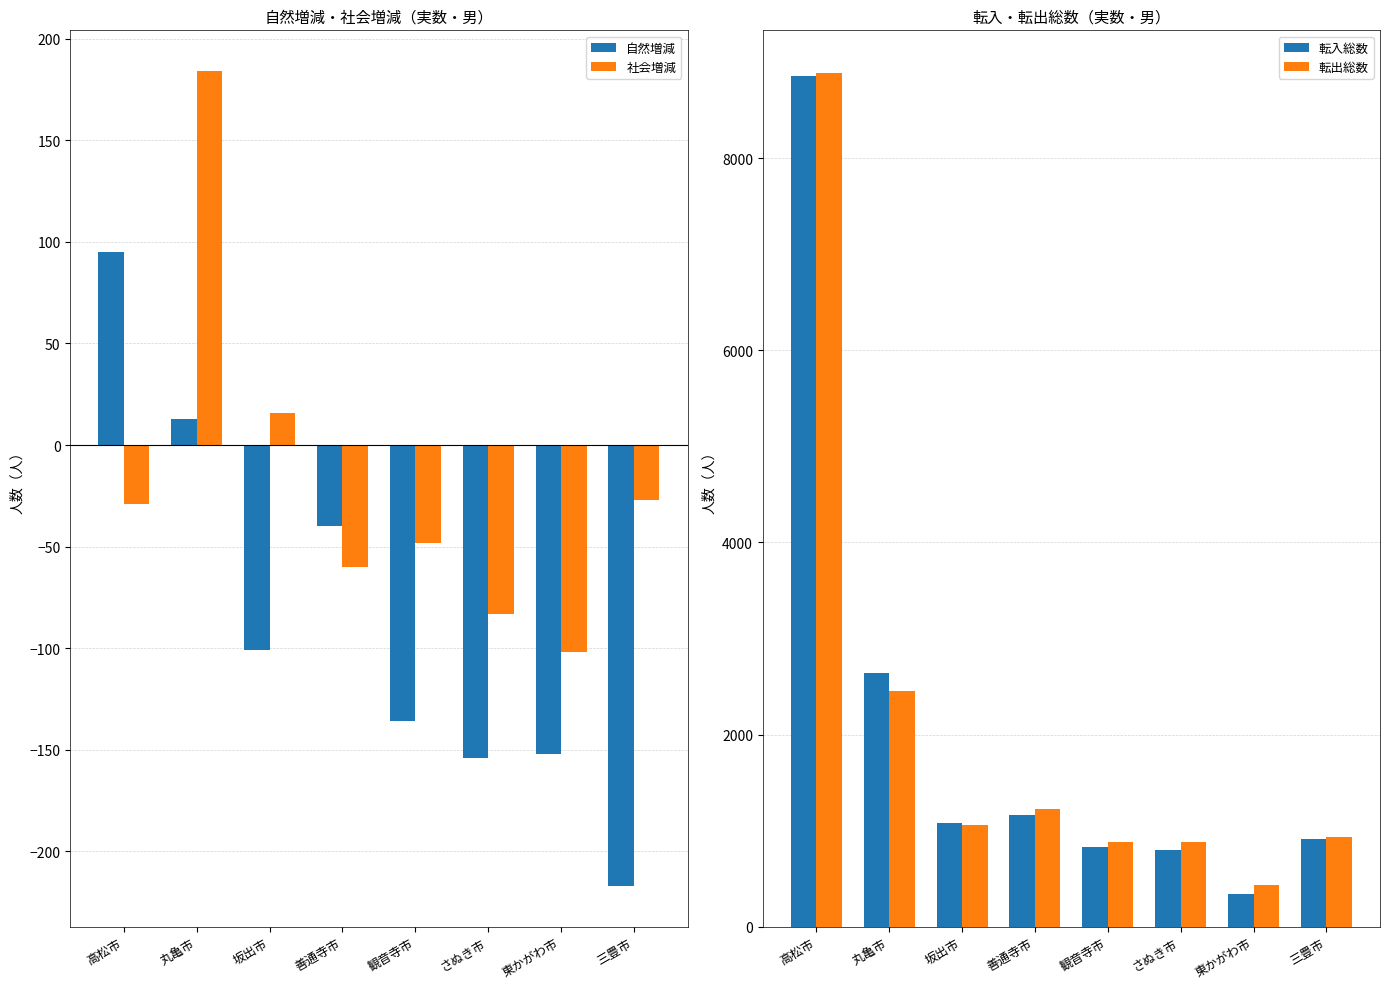

Reading left to right, what are all the values shown in this chart?

自然増減: 95	13	-101	-40	-136	-154	-152	-217
社会増減: -29	184	16	-60	-48	-83	-102	-27
転入総数: 8857	2639	1077	1162	831	800	337	911
転出総数: 8886	2455	1061	1222	879	883	439	938